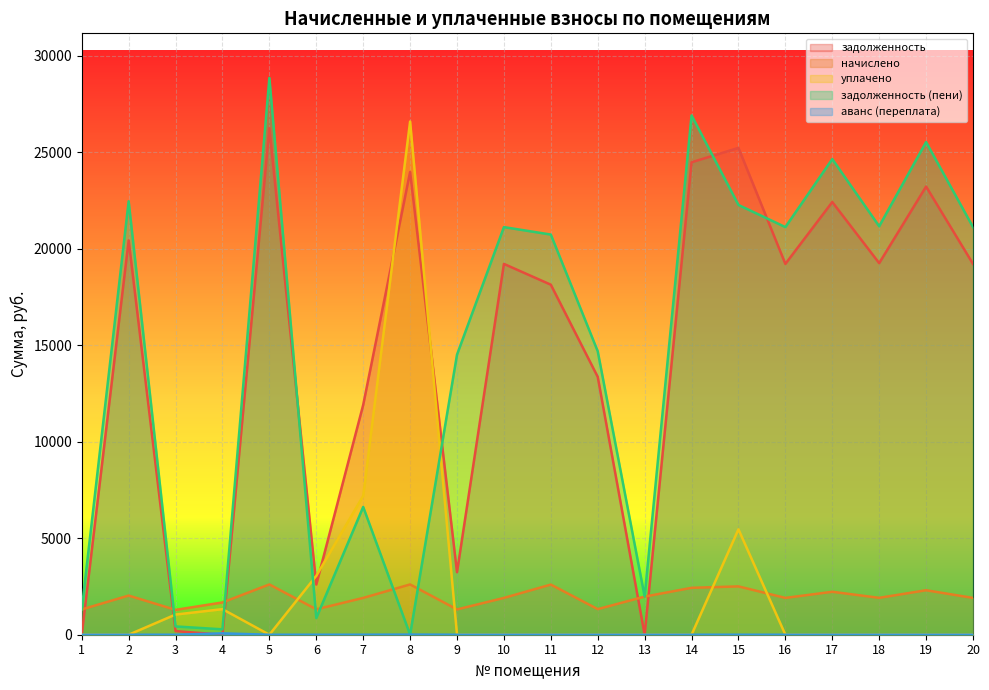

List the labels in order of аванс (переплата) value, smallest first.

1, 2, 3, 5, 6, 7, 9, 10, 11, 12, 13, 14, 15, 16, 17, 18, 19, 20, 8, 4